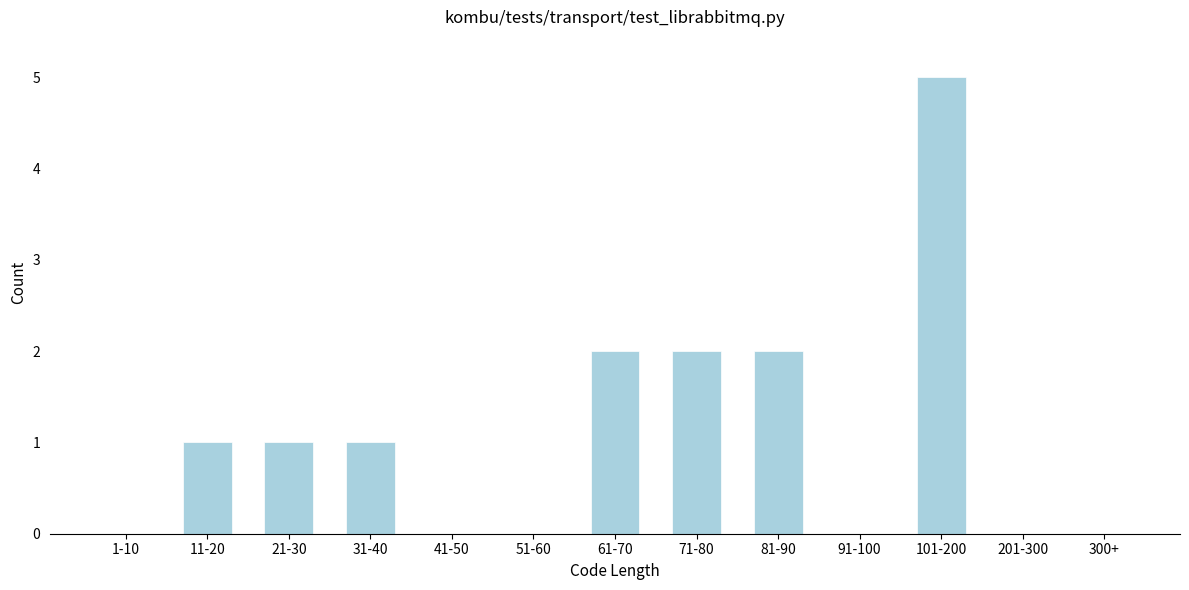

Reading left to right, extract all data points from this chart.

1-10=0	11-20=1	21-30=1	31-40=1	41-50=0	51-60=0	61-70=2	71-80=2	81-90=2	91-100=0	101-200=5	201-300=0	300+=0